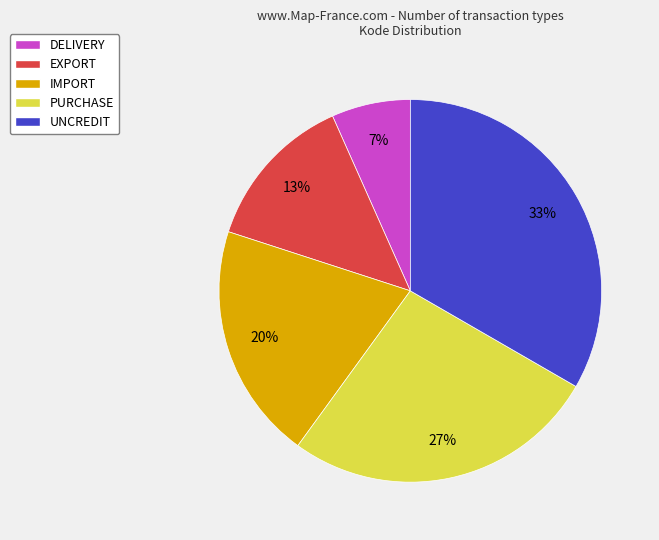

To the nearest percent, what percentage of the pie is EXPORT?

13%